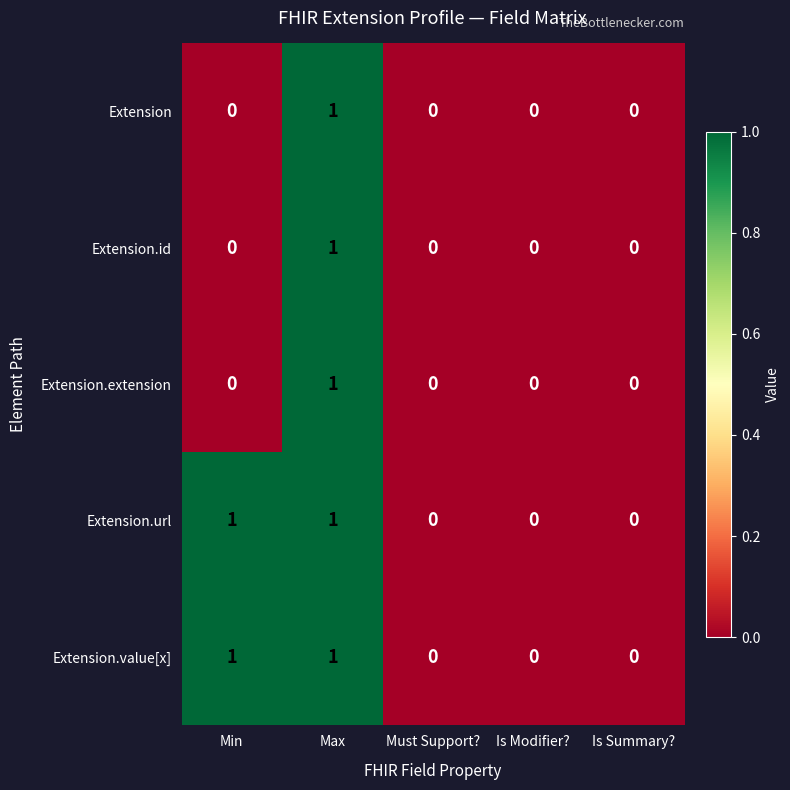

Is it true that Extension.id equals 0 at Max?

False